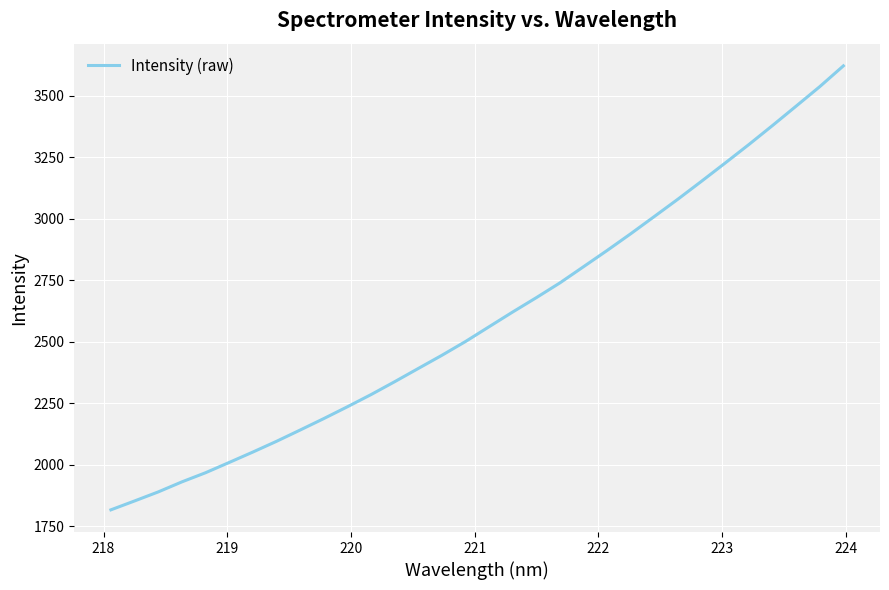

What is the greatest value displayed?

3622.4